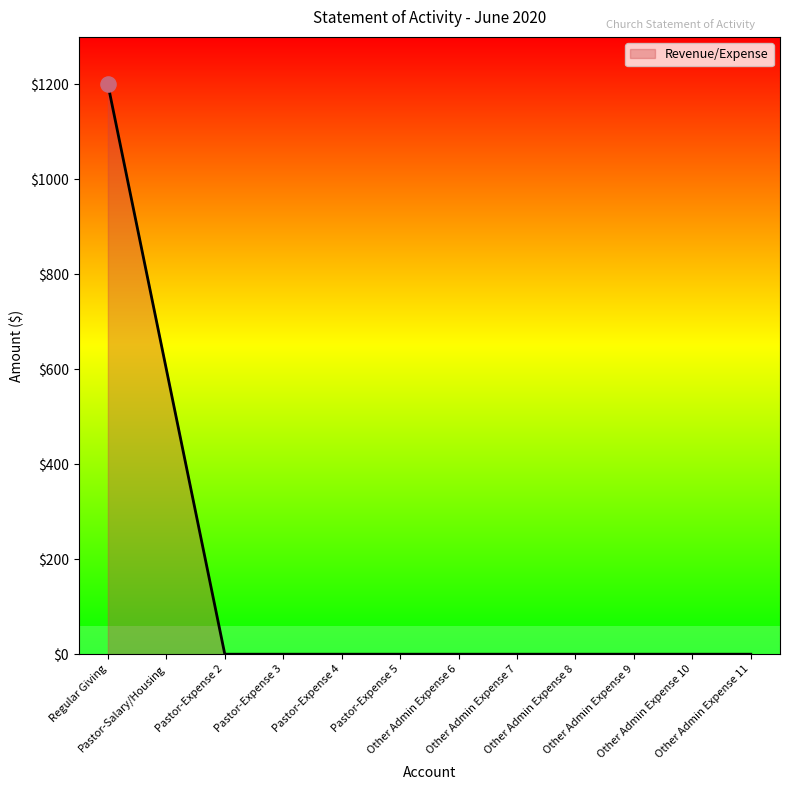

What is the change in value from Pastor-Salary/Housing to Other Admin Expense 10?

-600